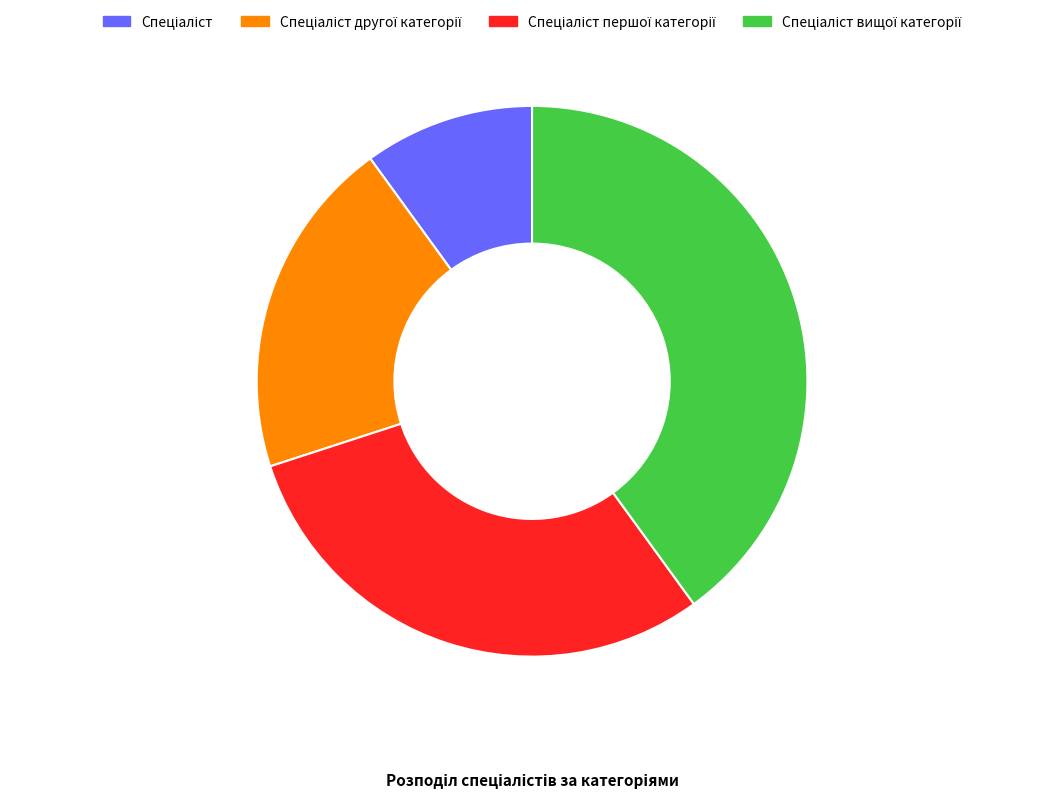

Is there a majority slice in this chart?

No